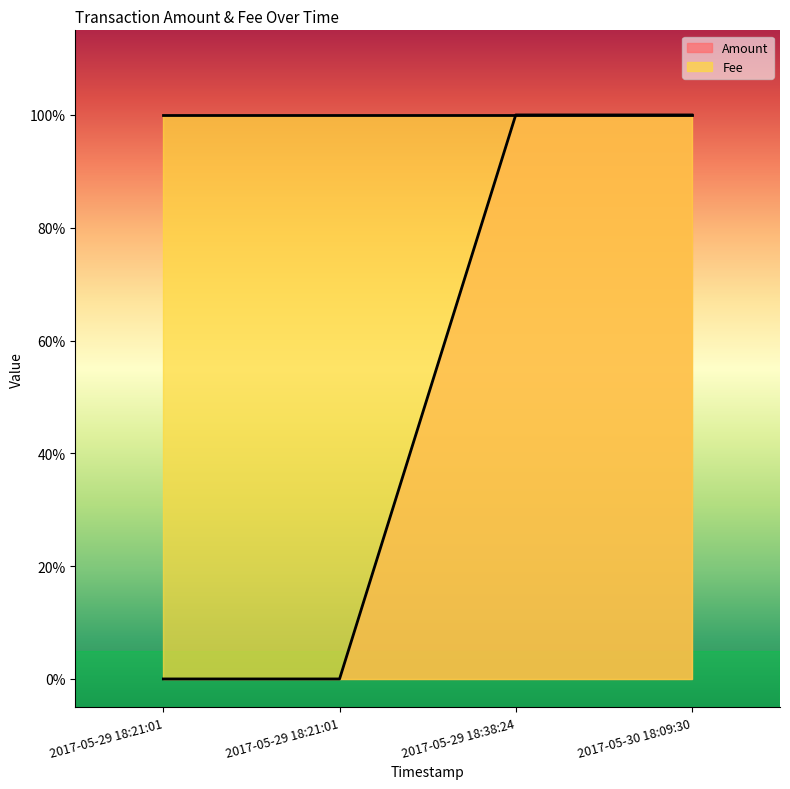

What is the label of the 3rd point from the right?

2017-05-29 18:21:01